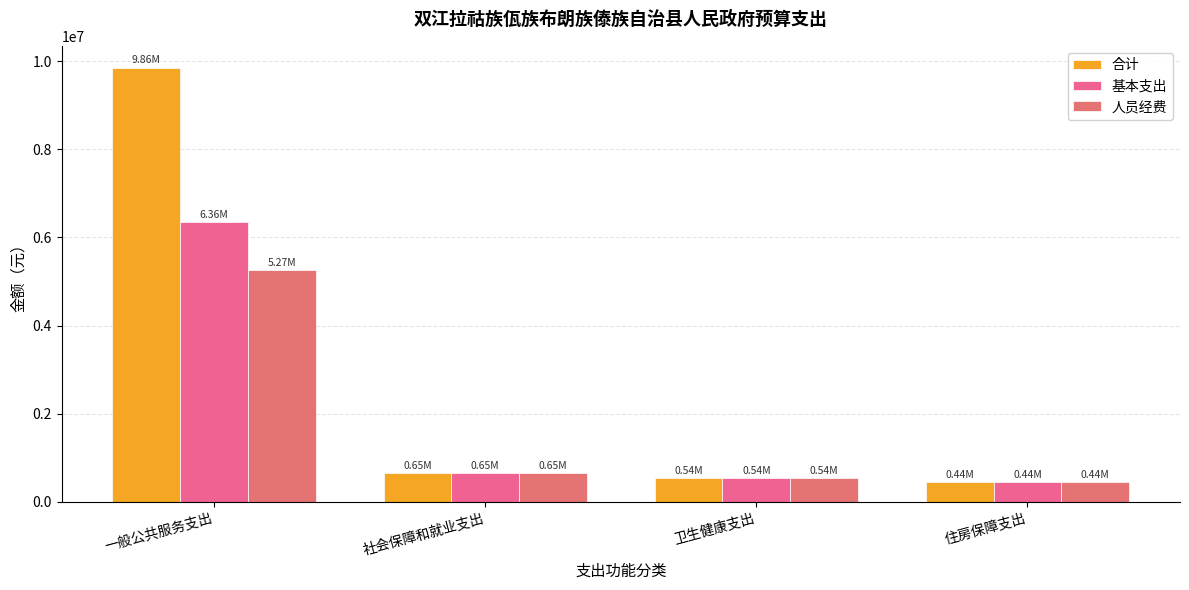

Which category has the lowest value in the 人员经费 series?

住房保障支出